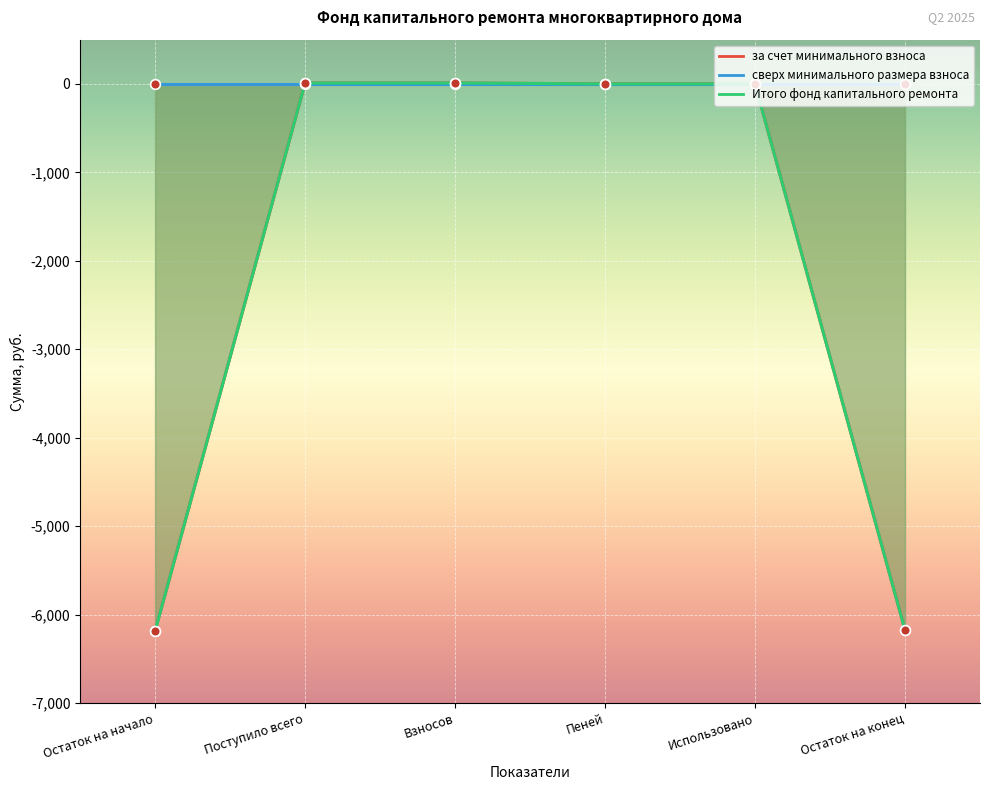

Is the value of Итого фонд капитального ремонта at Остаток на начало greater than the value of за счет минимального взноса at Пеней?

No